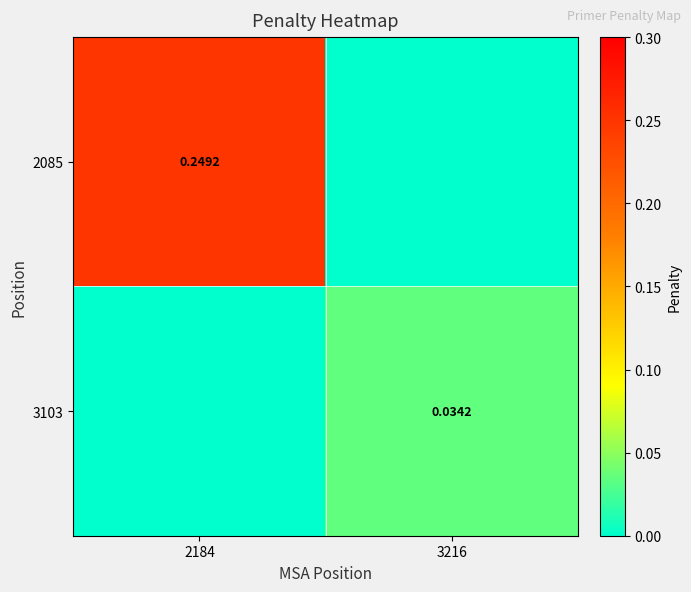

Rank the series by their average value, from highest to lowest.

2085, 3103